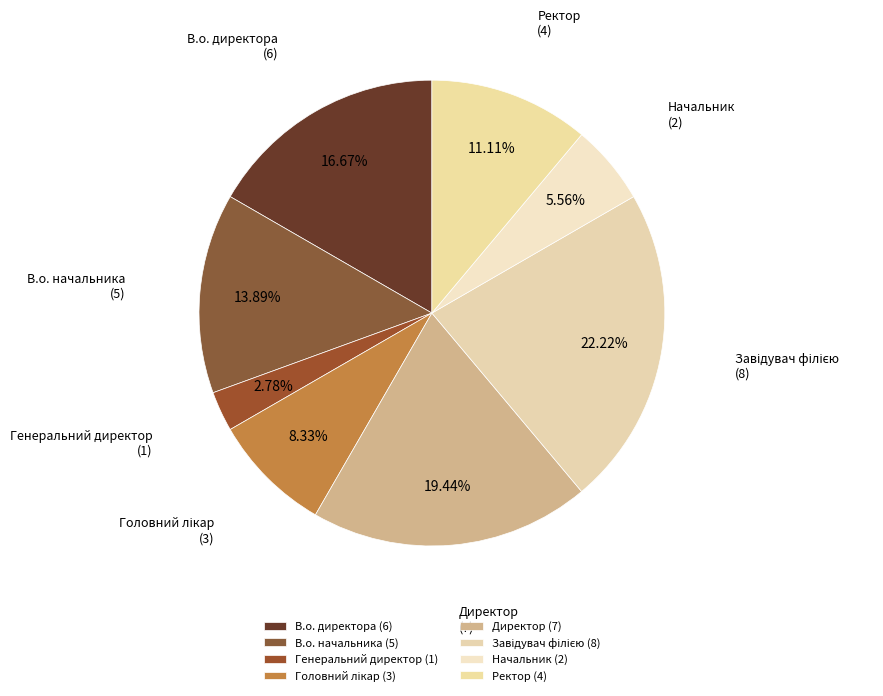

Is the sum of Ректор (4) and В.о. начальника (5) greater than half?

No